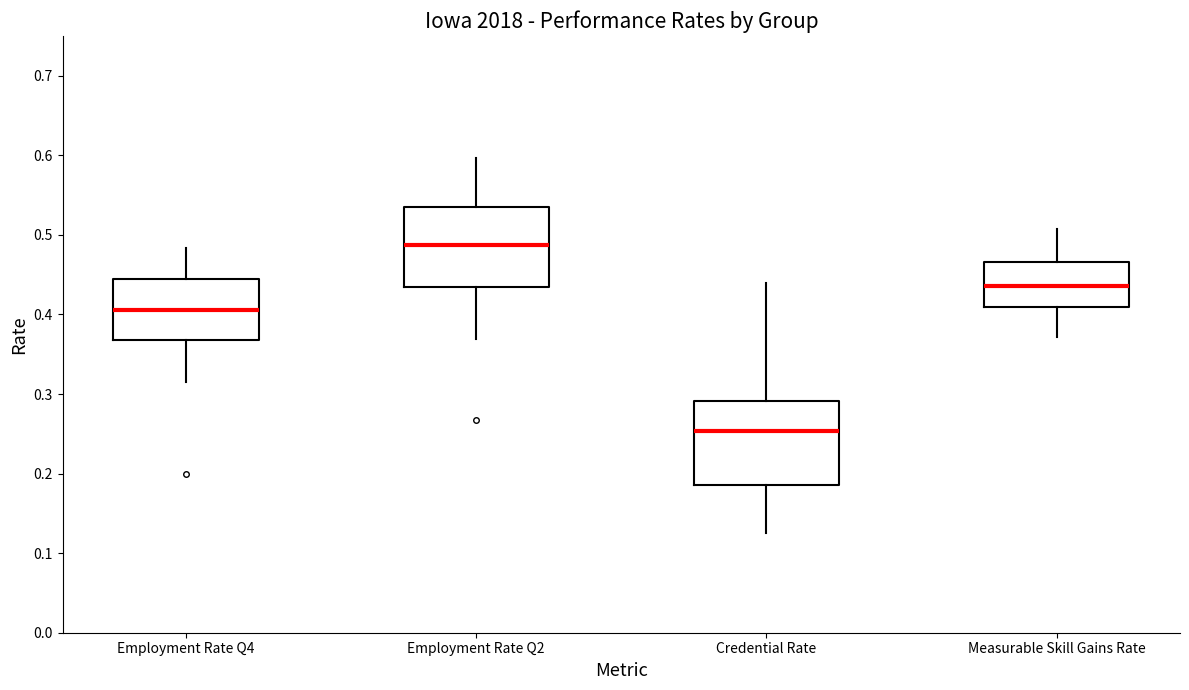

Reading left to right, read every box against the y-axis: the position of its median line, the range the box covers, and the ends of its whiskers. The values are not printed on the chart, so give them approximately, as read against the axis.

Employment Rate Q4: median 0.41, box 0.37 to 0.44, whiskers 0.32 to 0.48
Employment Rate Q2: median 0.49, box 0.43 to 0.53, whiskers 0.37 to 0.60
Credential Rate: median 0.25, box 0.19 to 0.29, whiskers 0.13 to 0.44
Measurable Skill Gains Rate: median 0.44, box 0.41 to 0.47, whiskers 0.37 to 0.51